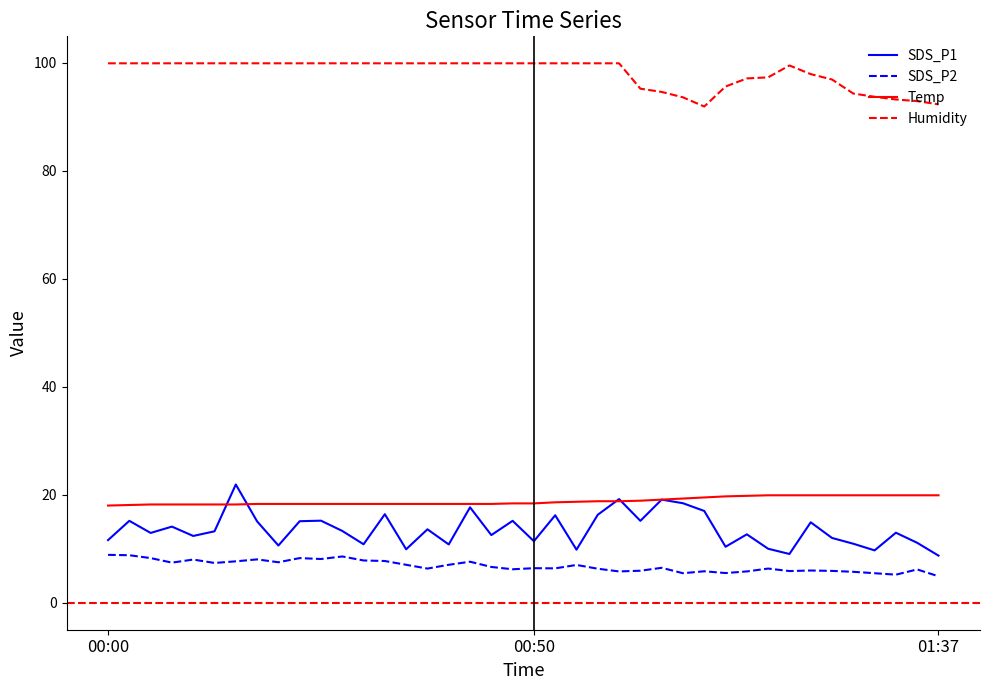

True or false: SDS_P1 and SDS_P2 intersect in this chart.

False